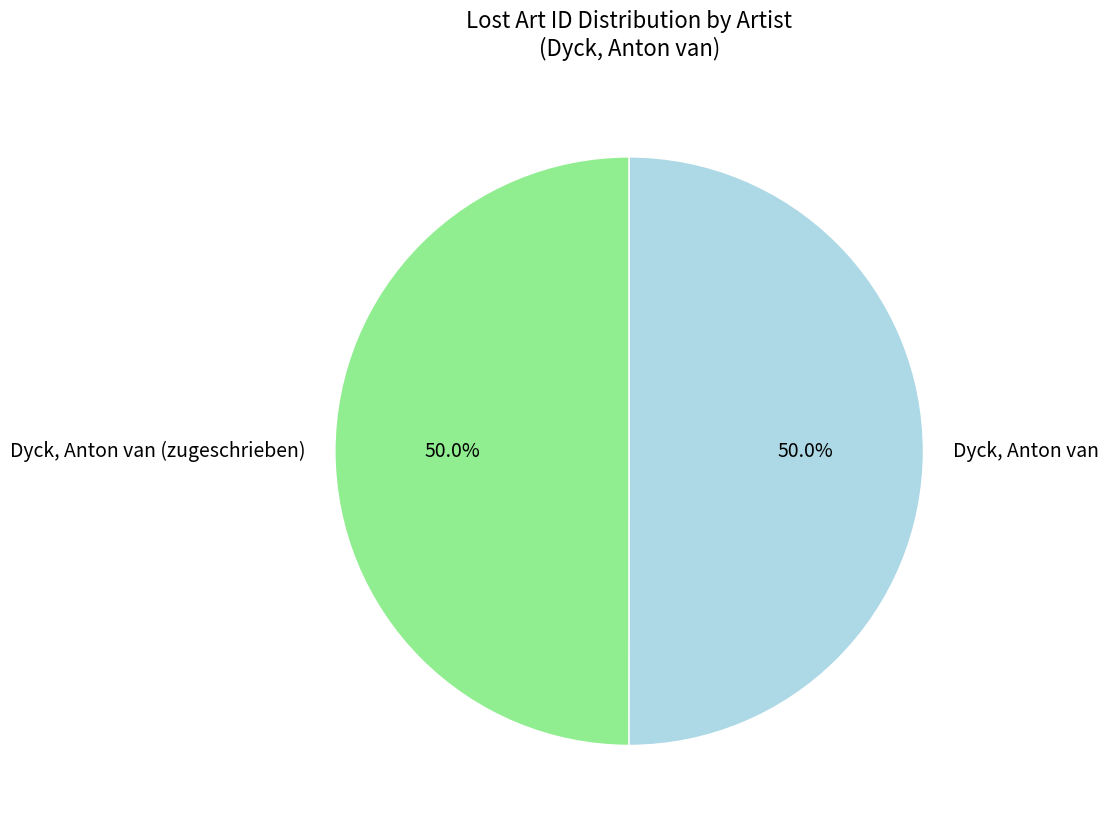

What percentage is NOT represented by Dyck, Anton van?

50.0%